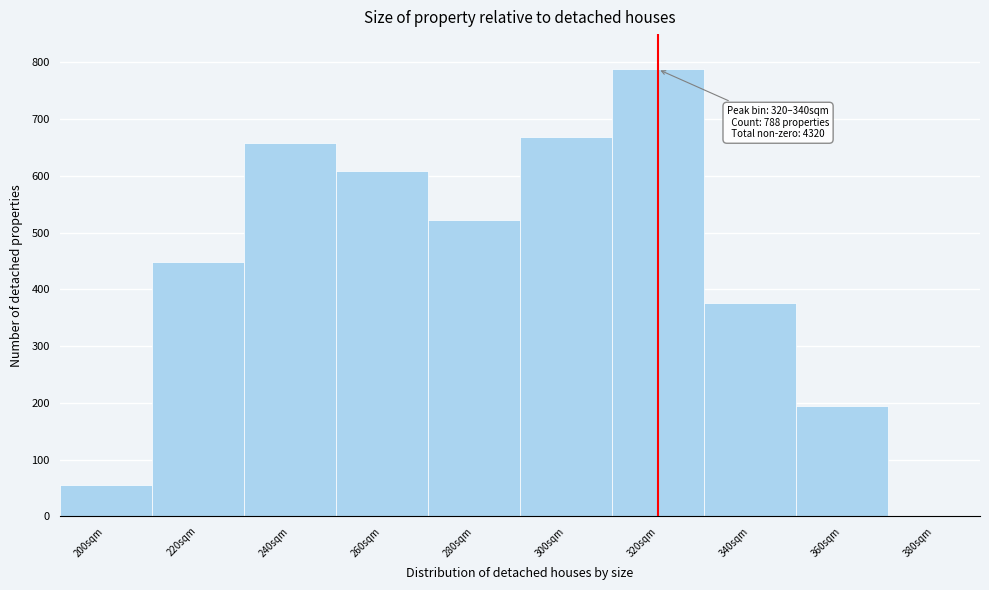

Reading left to right, what are all the values shown in this chart?

200sqm=55	220sqm=449	240sqm=658	260sqm=609	280sqm=522	300sqm=668	320sqm=788	340sqm=376	360sqm=195	380sqm=0